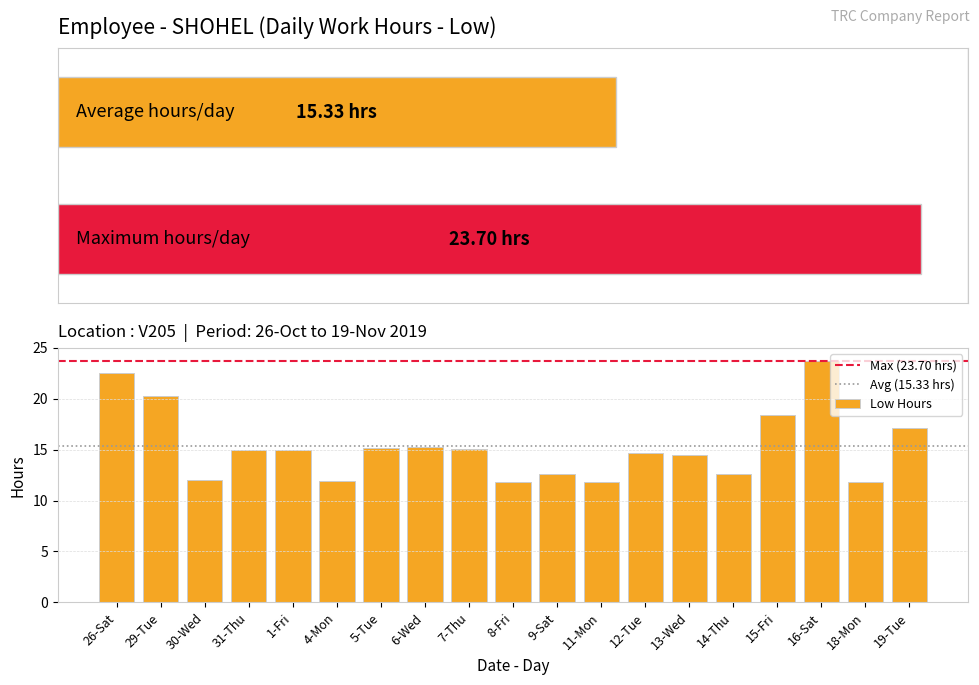

The value at 11-Mon is 4.1. True or false?

False